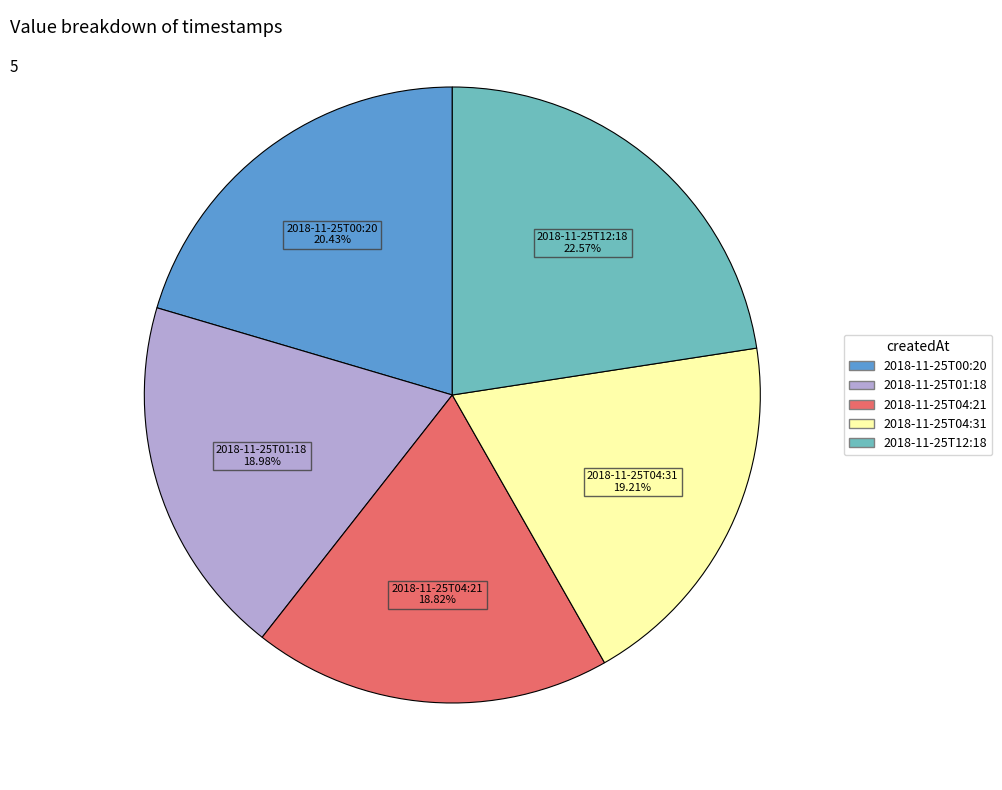

Combined, do 2018-11-25T04:31 and 2018-11-25T01:18 account for over 50%?

No